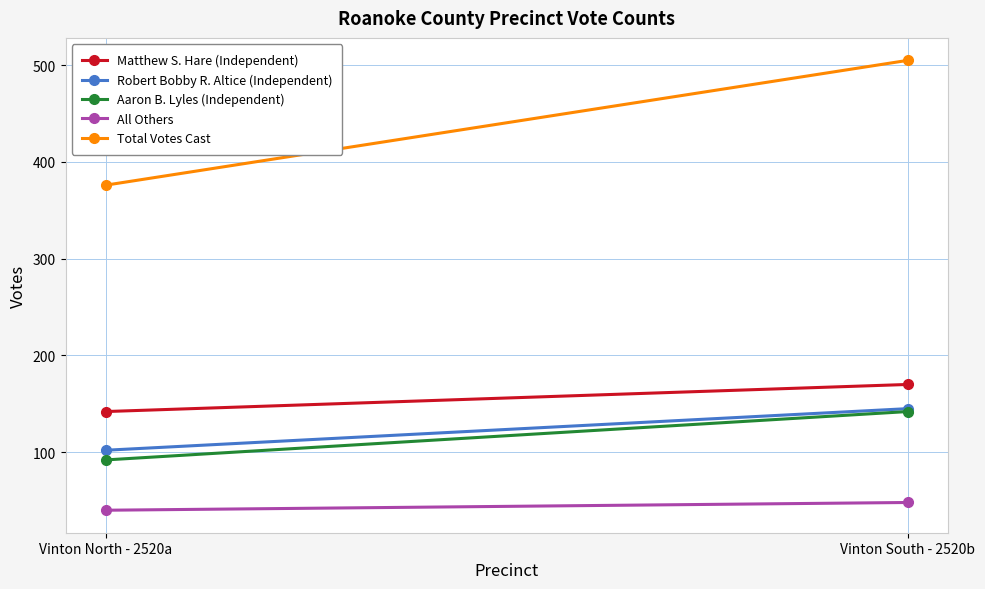

Which category has the lowest value in the Robert Bobby R. Altice (Independent) series?

Vinton North - 2520a